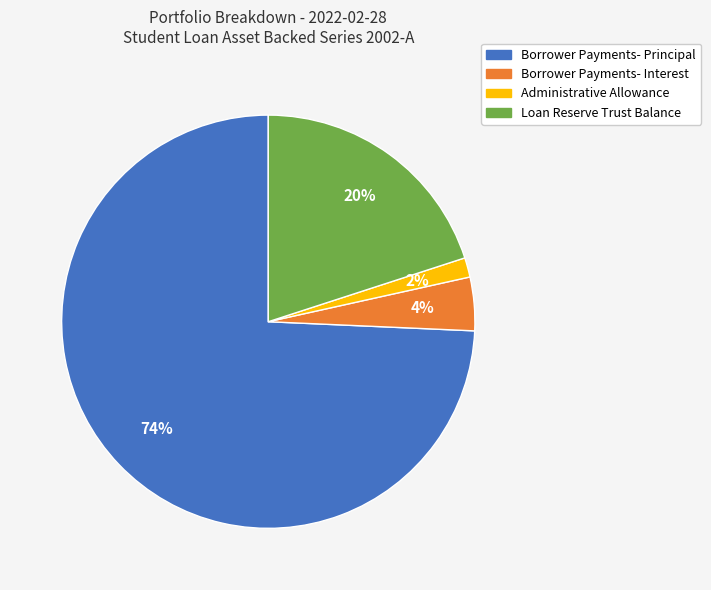

Between Borrower Payments- Principal and Administrative Allowance, which is larger?

Borrower Payments- Principal